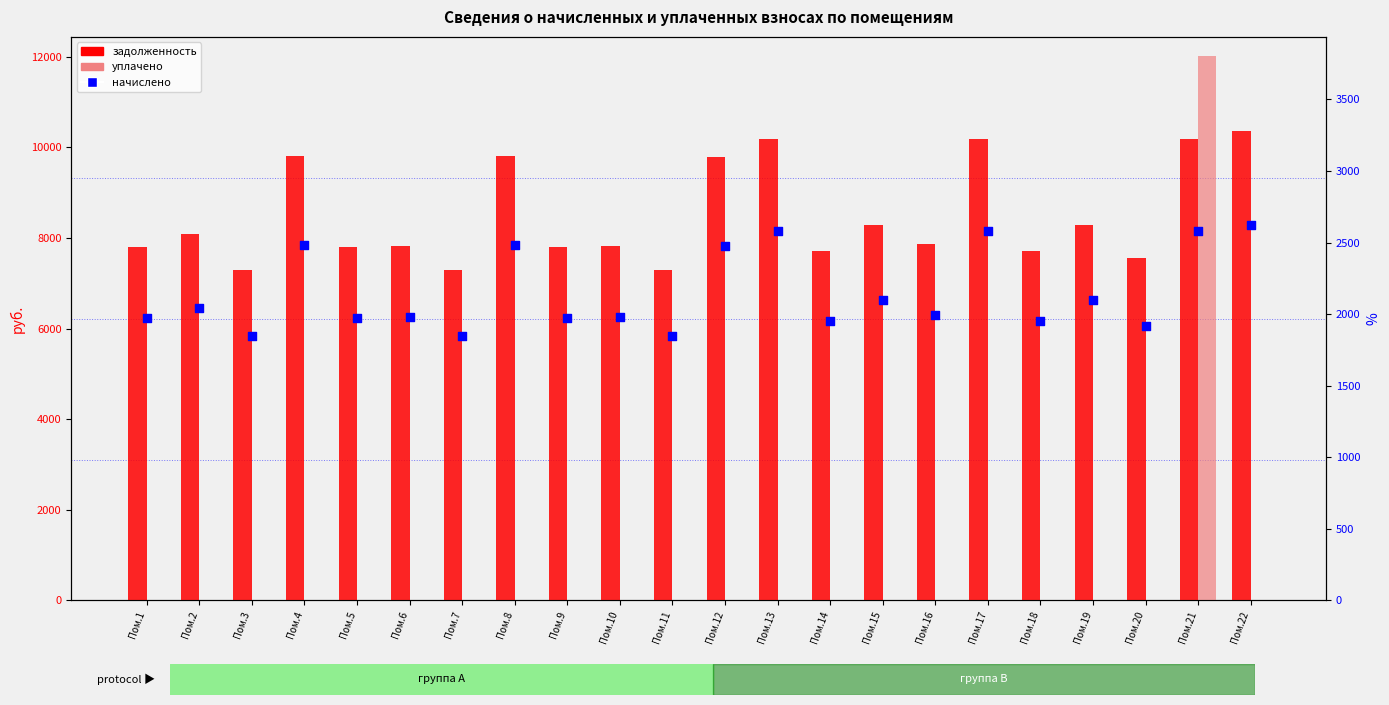

At how many categories does at least one series exceed 2233?

22